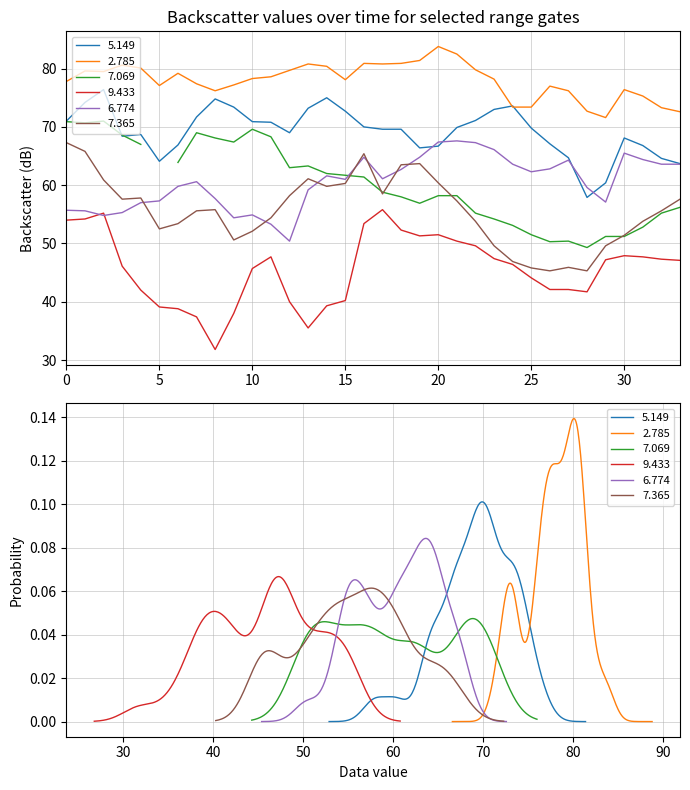

What is the sum of all 6.774 values?

2057.2